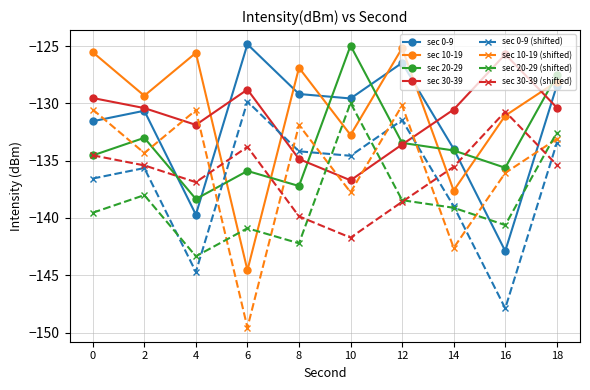

True or false: sec 0-9 and sec 30-39 intersect in this chart.

True